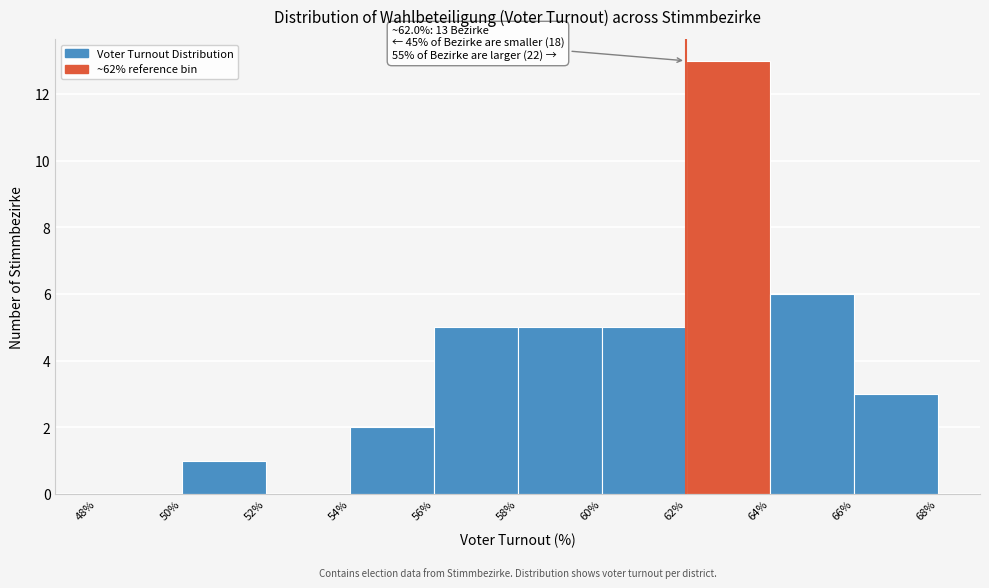

Which range on the x-axis has the tallest bar?

62% to 64%